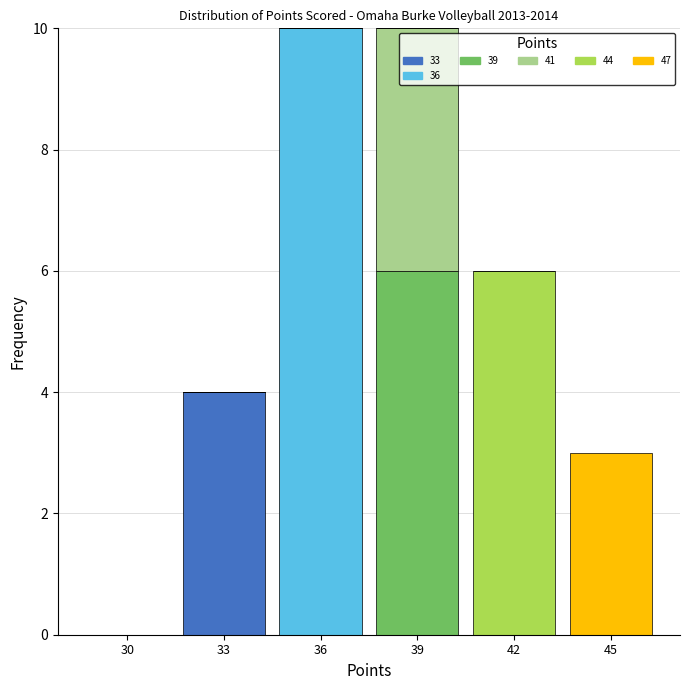

What is the total value across all series at 42?

6